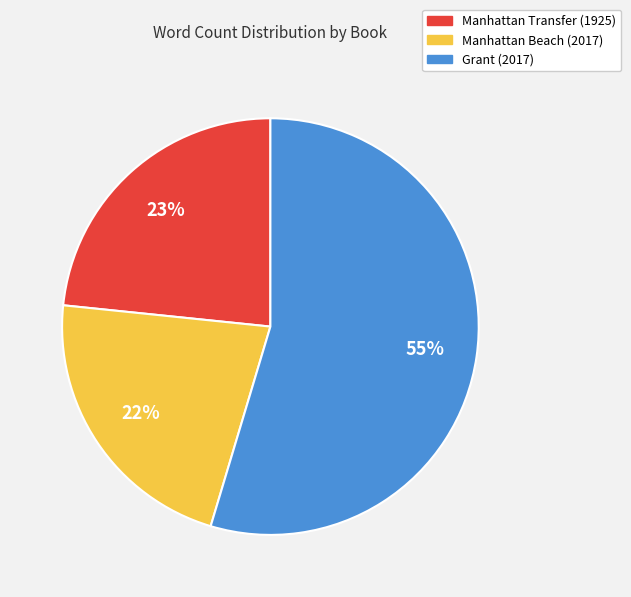

To the nearest percent, what portion does Manhattan Transfer (1925) represent?

23%